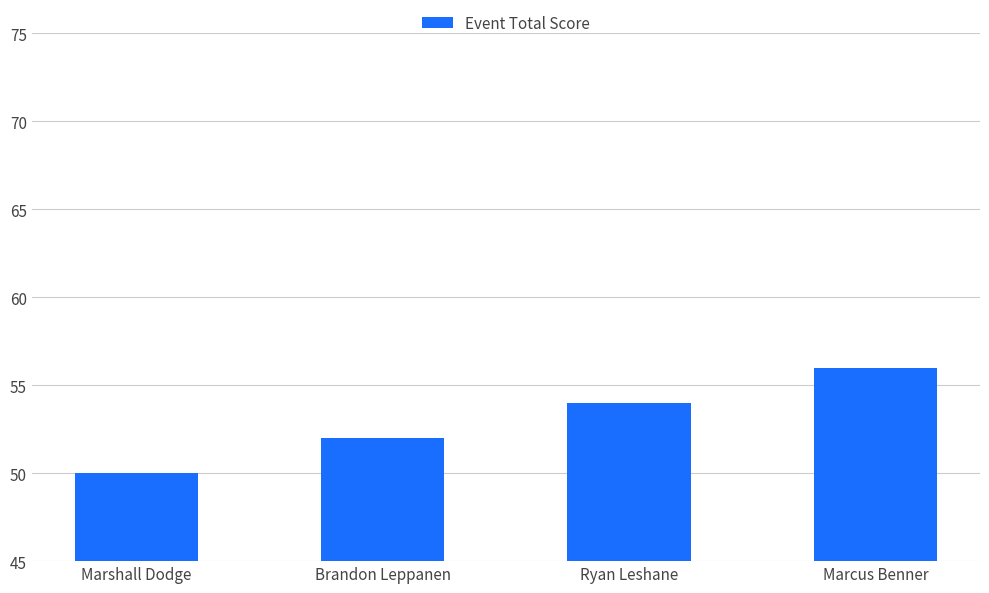

What is the average value?

53